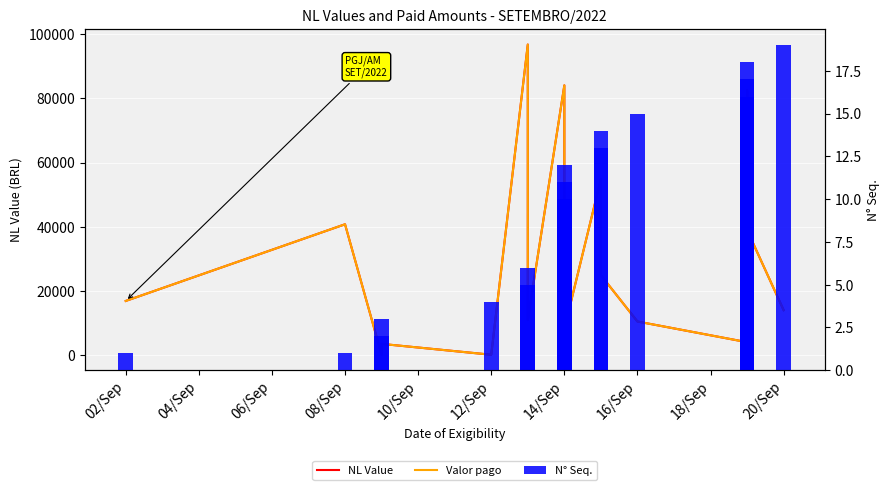

Between 12/Sep and 08/Sep, which is larger?

08/Sep